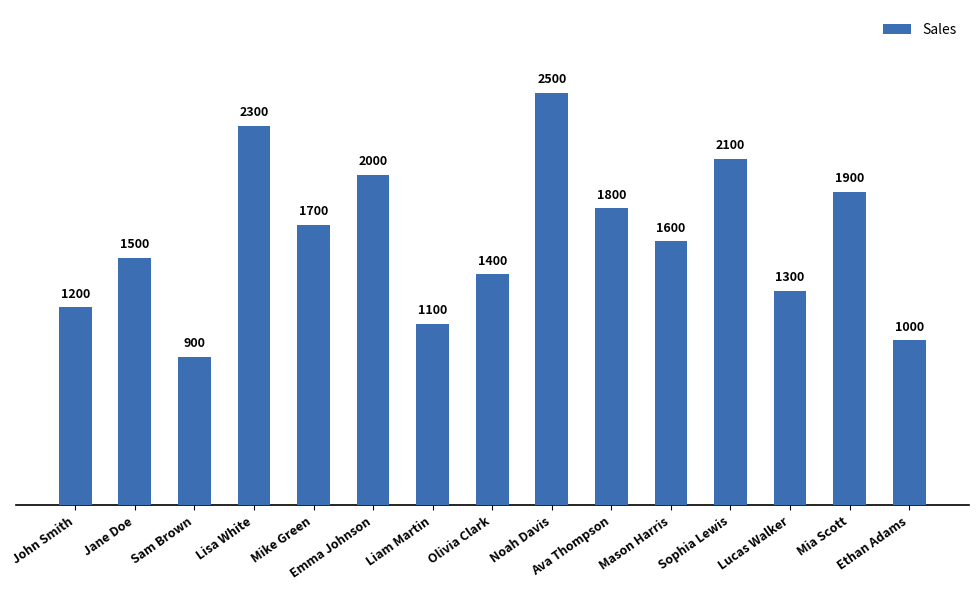

Reading left to right, transcribe all the data shown in this chart.

1200	1500	900	2300	1700	2000	1100	1400	2500	1800	1600	2100	1300	1900	1000